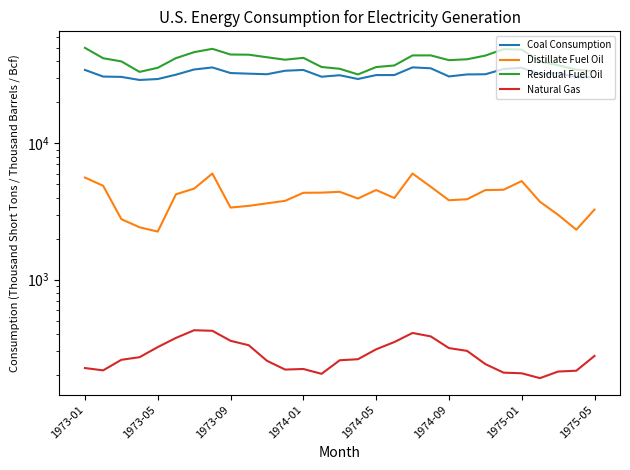

What is the highest value of the Natural Gas series?

424.6